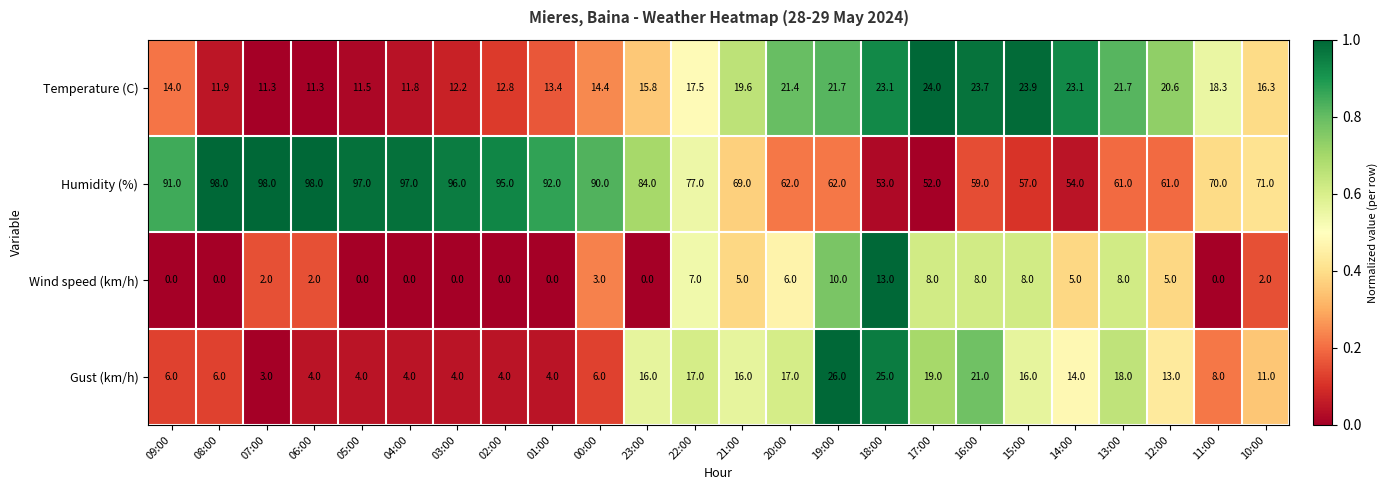

What is the maximum value shown in the chart?

98.0